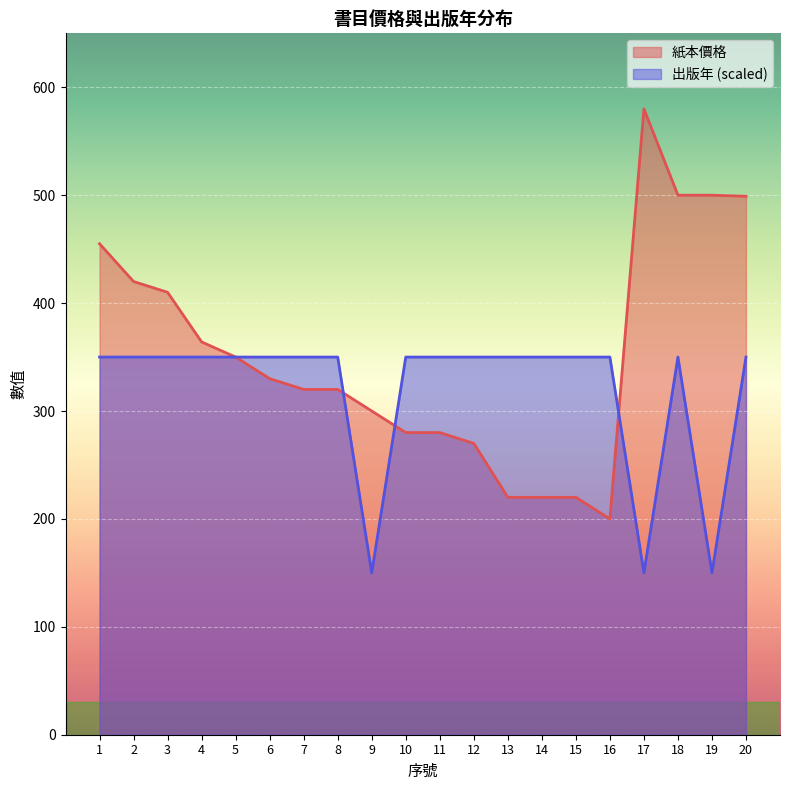

At which label is 出版年 closest to 250?

1